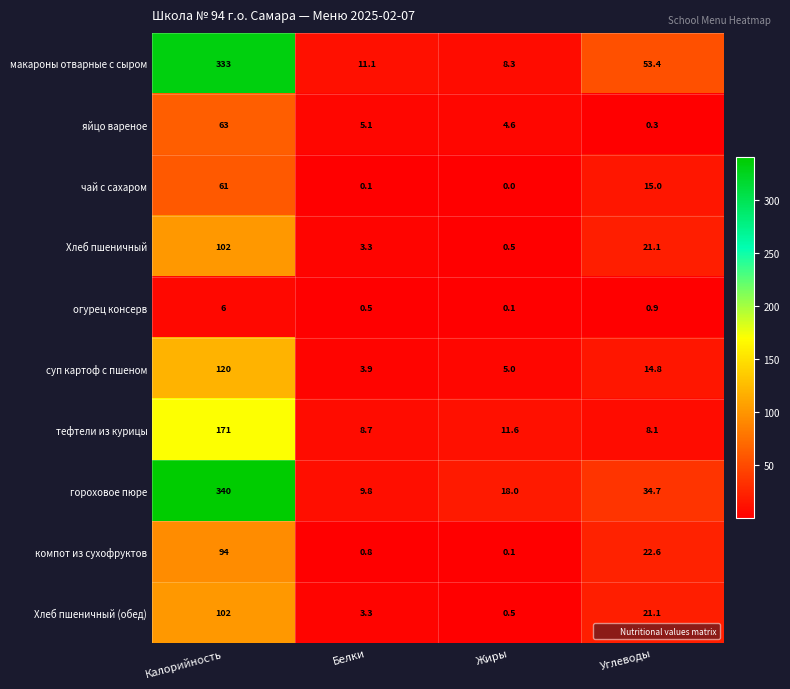

The value of гороховое пюре at Белки is 3.5. True or false?

False